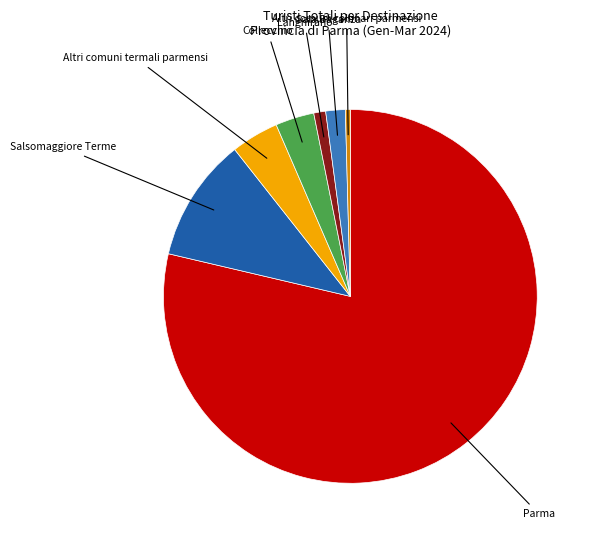

What is the majority slice?

Parma